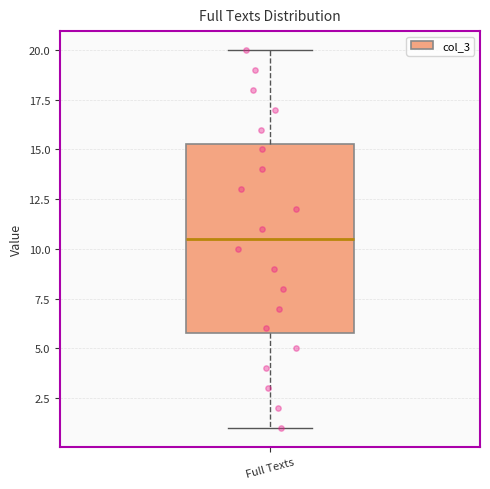

Where is the lower edge of the box for Full Texts on the y-axis? The values are not printed on the chart, so give them approximately, as read against the axis.

6.0